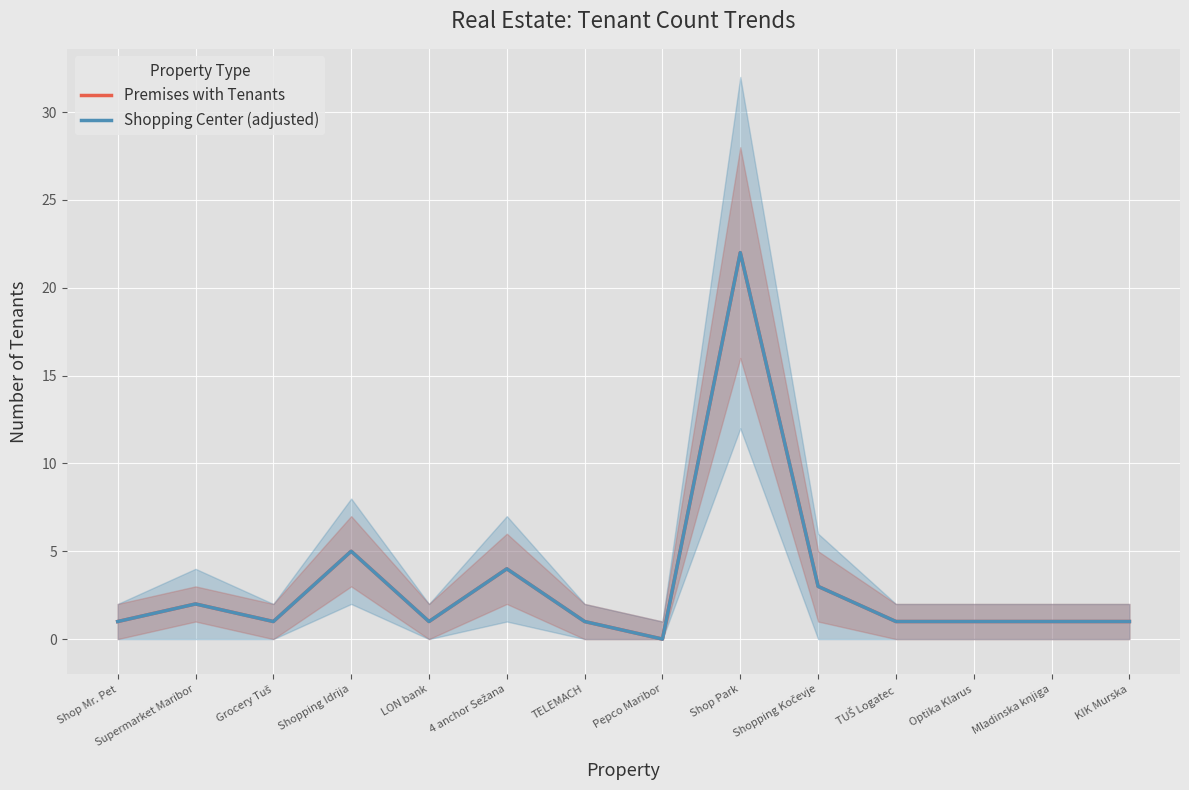

At how many categories does at least one series exceed 6?

1